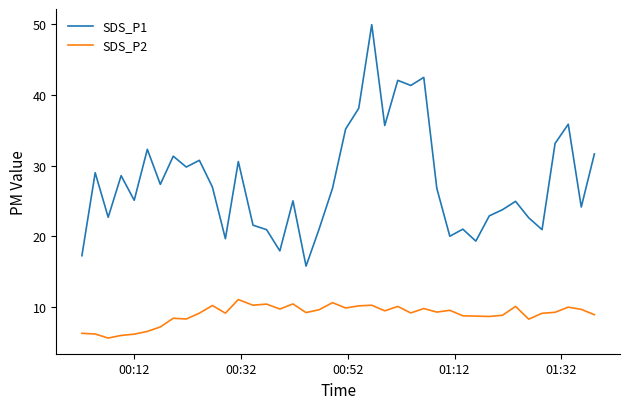

At how many categories does at least one series exceed 43?

1